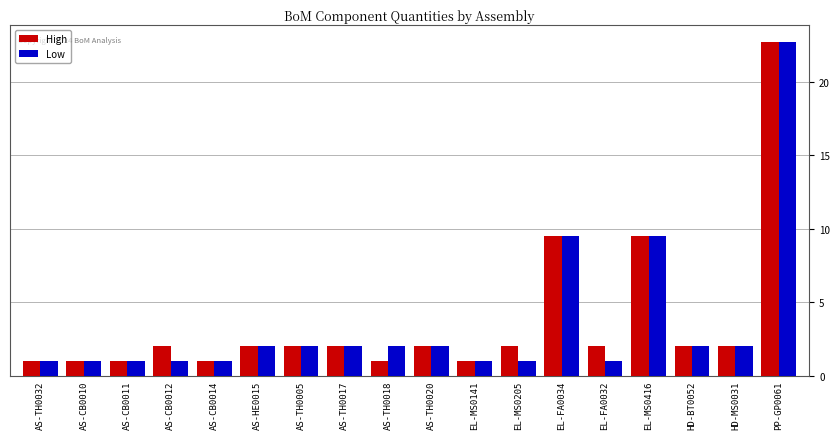

How many data points does each series have?

18